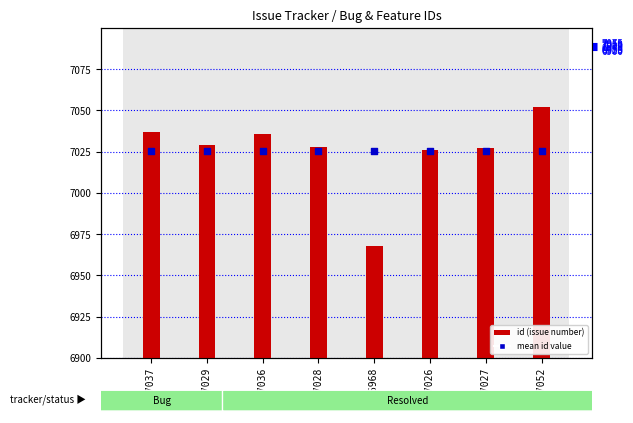

What are all the series names shown in the legend?

id, mean id value